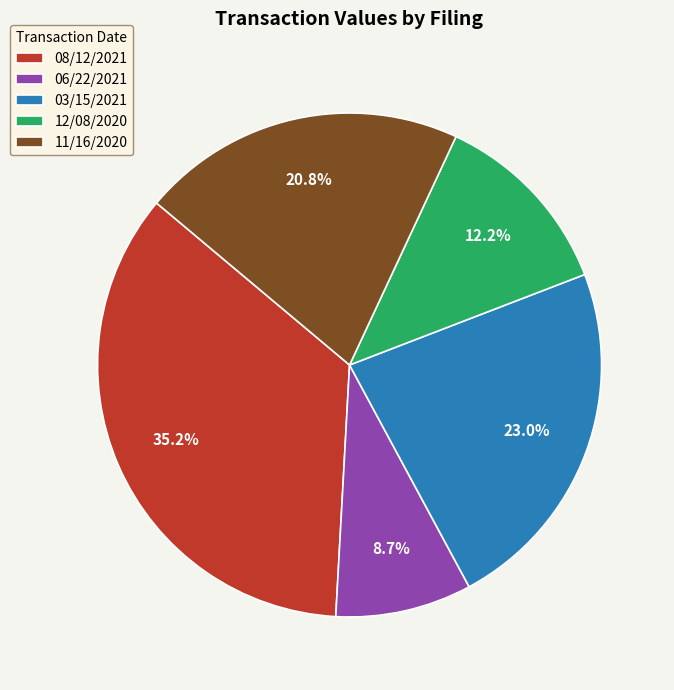

What percentage is NOT represented by 06/22/2021?

91.3%